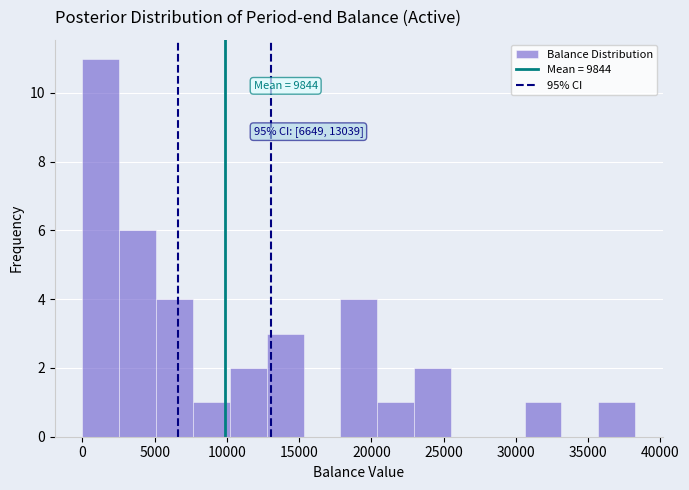

Over which range of the x-axis is the bar tallest?

0 to 2500